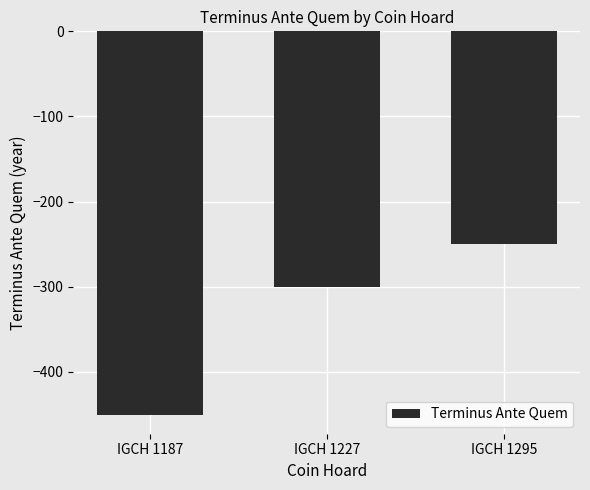

What is the difference between the values at IGCH 1295 and IGCH 1187?

200